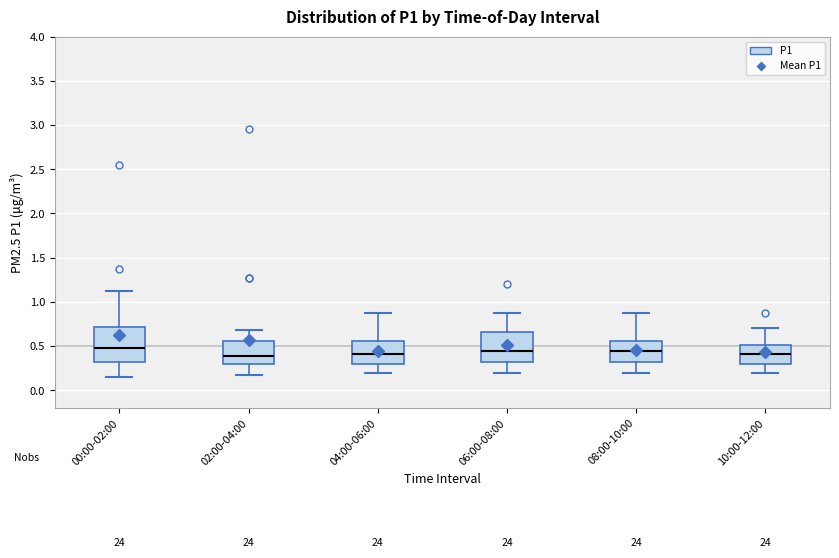

Where does the upper whisker of the box for 08:00-10:00 end on the y-axis? The values are not printed on the chart, so give them approximately, as read against the axis.

0.85